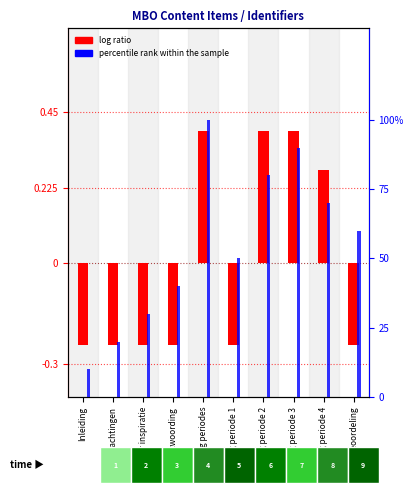

Where is log ratio nearest to the value 0?

Beoordeling